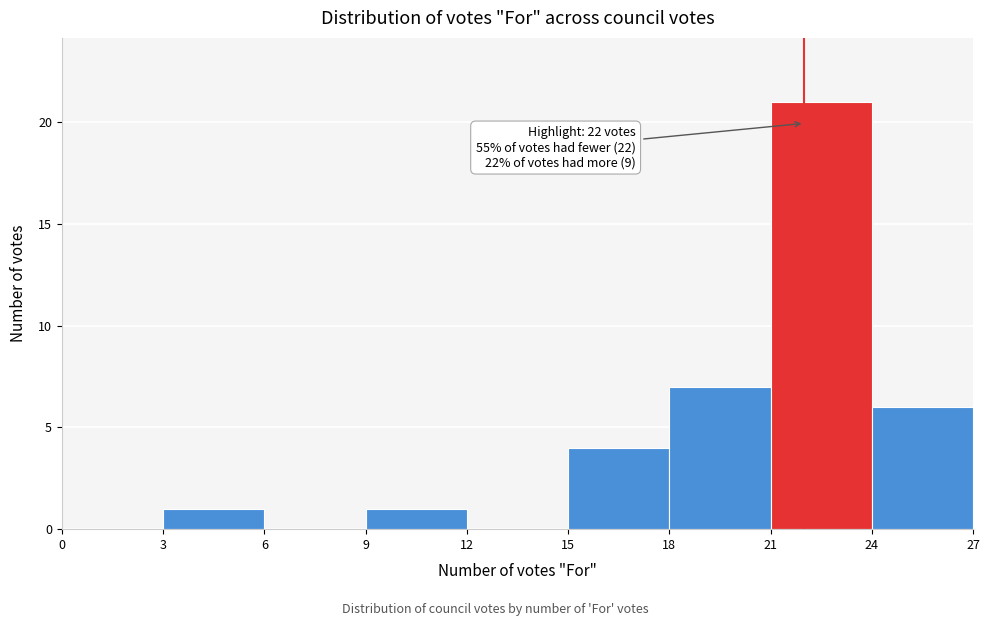

Over which range of the x-axis is the bar tallest?

21 to 24